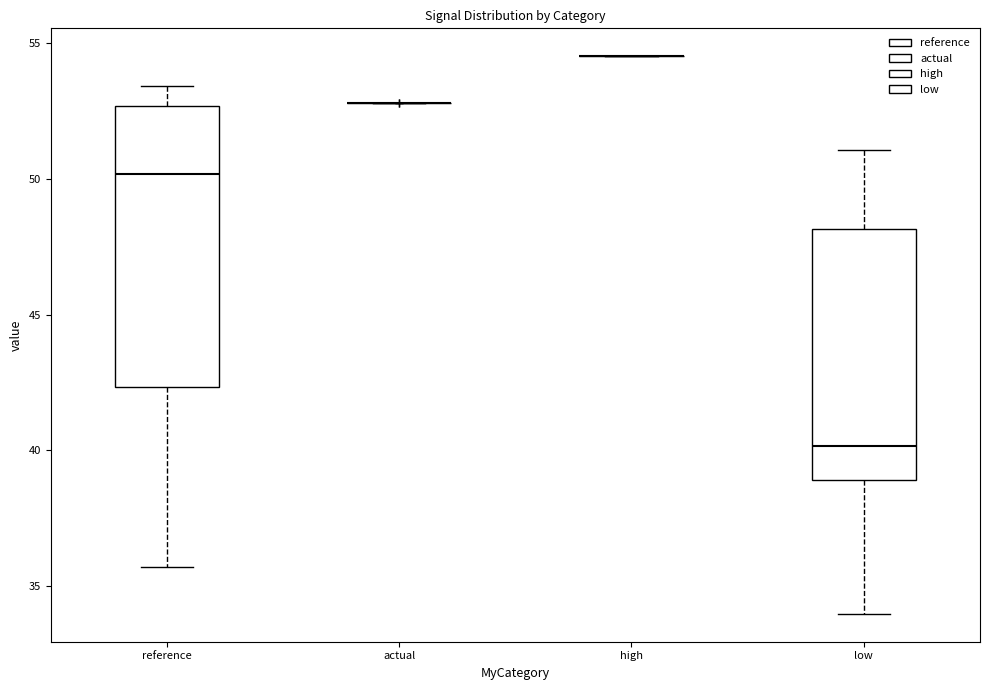

Reading left to right, transcribe this box plot: for each box, give where its median line is, the range the box spans, and where its two whiskers end, as read against the y-axis. The values are not printed on the chart, so give them approximately, as read against the axis.

reference: median 50.0, box 42.5 to 52.5, whiskers 35.5 to 53.5
actual: box collapsed to a line at 53.0, whiskers 53.0 to 53.0
high: box collapsed to a line at 54.5, whiskers 54.5 to 54.5
low: median 40.0, box 39.0 to 48.0, whiskers 34.0 to 51.0